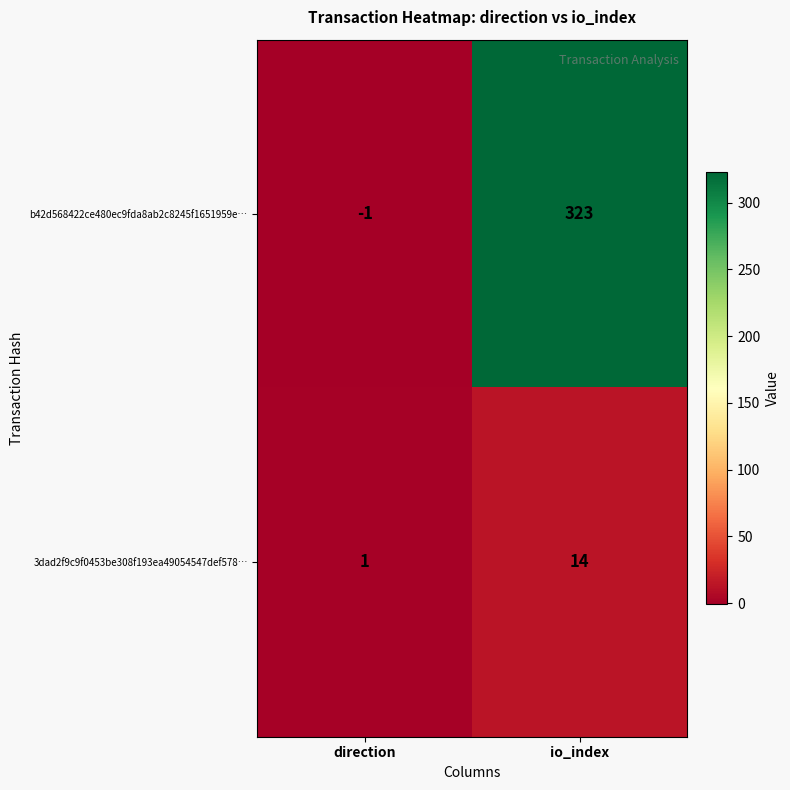

Reading right to left, transcribe all the data shown in this chart.

b42d568422ce480ec9fda8ab2c8245f1651959e…: io_index=323	direction=-1
3dad2f9c9f0453be308f193ea49054547def578…: io_index=14	direction=1